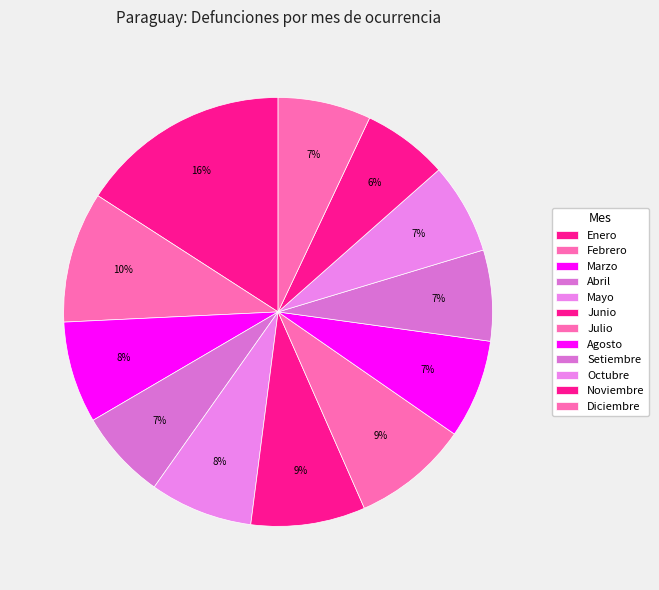

What is the smallest slice in the pie chart?

Noviembre